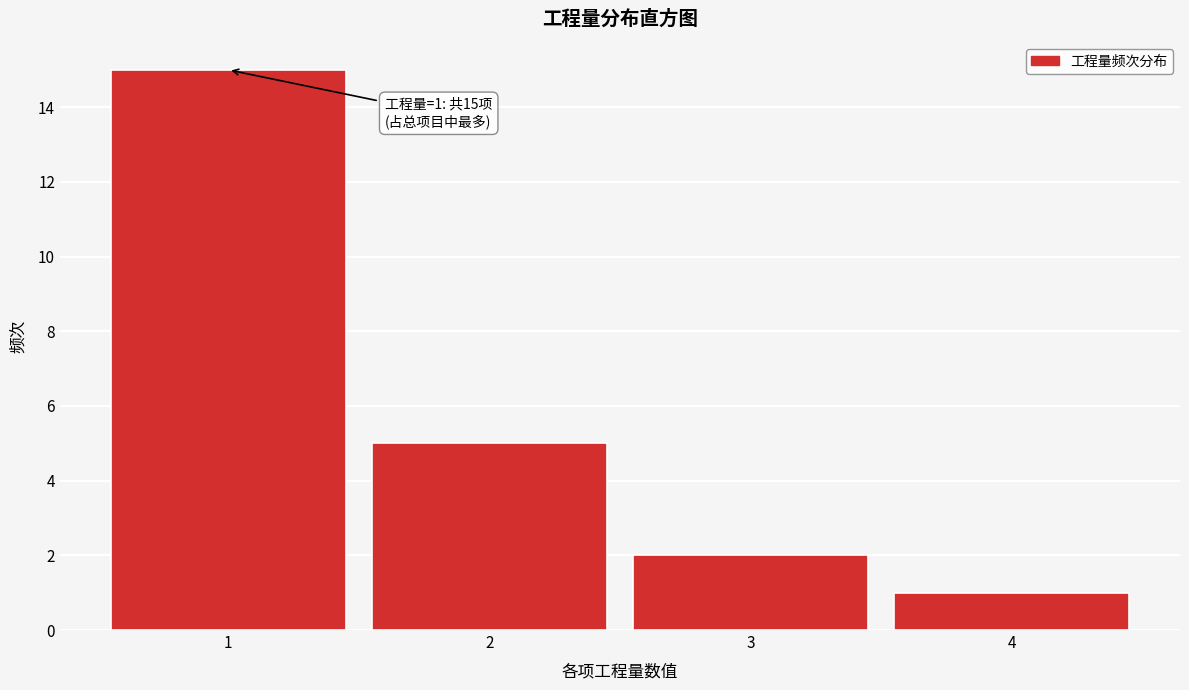

Over which range of the x-axis is the bar tallest?

0.5 to 1.5